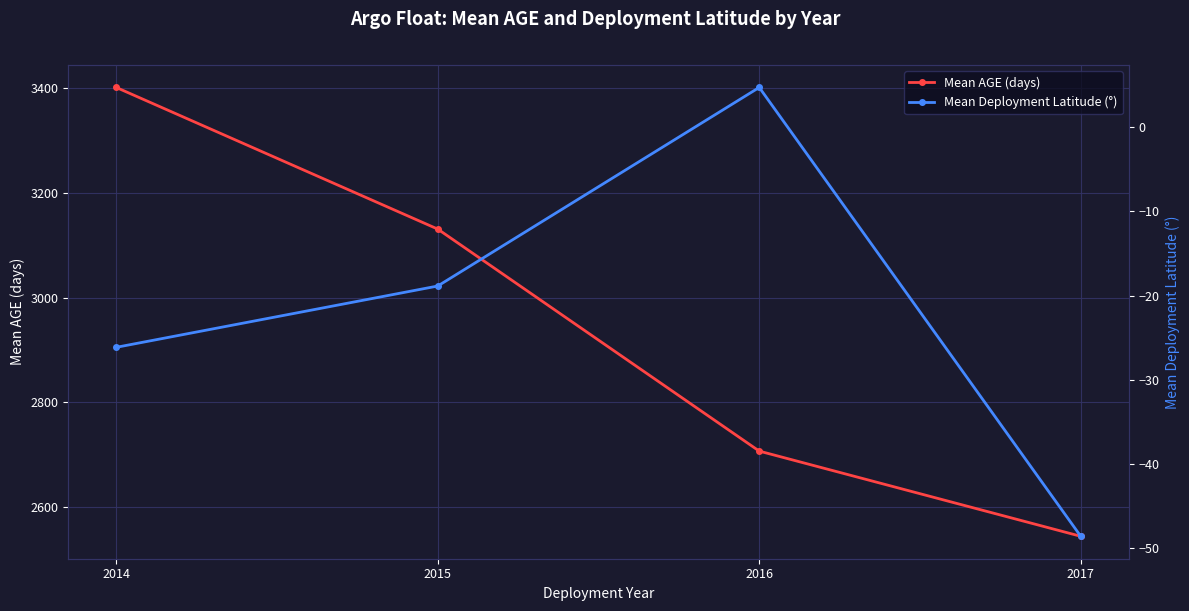

Rank the categories by Mean AGE (days) value from highest to lowest.

2014, 2015, 2016, 2017